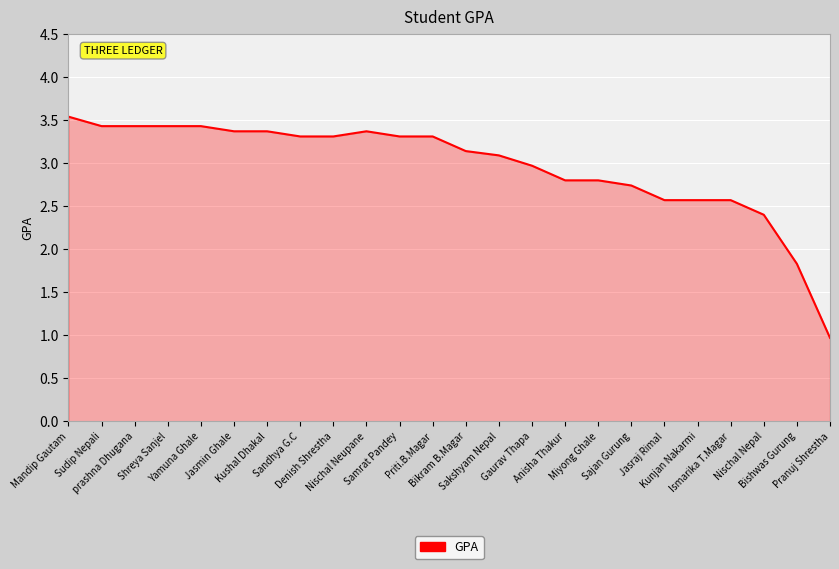

Reading left to right, extract all data points from this chart.

Mandip Gautam=3.5	Sudip Nepali=3.4	prashna Dhugana=3.4	Shreya Sanjel=3.4	Yamuna Ghale=3.4	Jasmin Ghale=3.4	Kushal Dhakal=3.4	Sandhya G.C=3.3	Denish Shrestha=3.3	Nischal Neupane=3.4	Samrat Pandey=3.3	Priti.B.Magar=3.3	Bikram B.Magar=3.1	Sakshyam Nepal=3.1	Gaurav Thapa=3.0	Anisha Thakur=2.8	Miyong Ghale=2.8	Sajan Gurung=2.7	Jasraj Rimal=2.6	Kunjan Nakarmi=2.6	Ismarika T.Magar=2.6	Nischal Nepal=2.4	Bishwas Gurung=1.8	Pranuj Shrestha=1.0